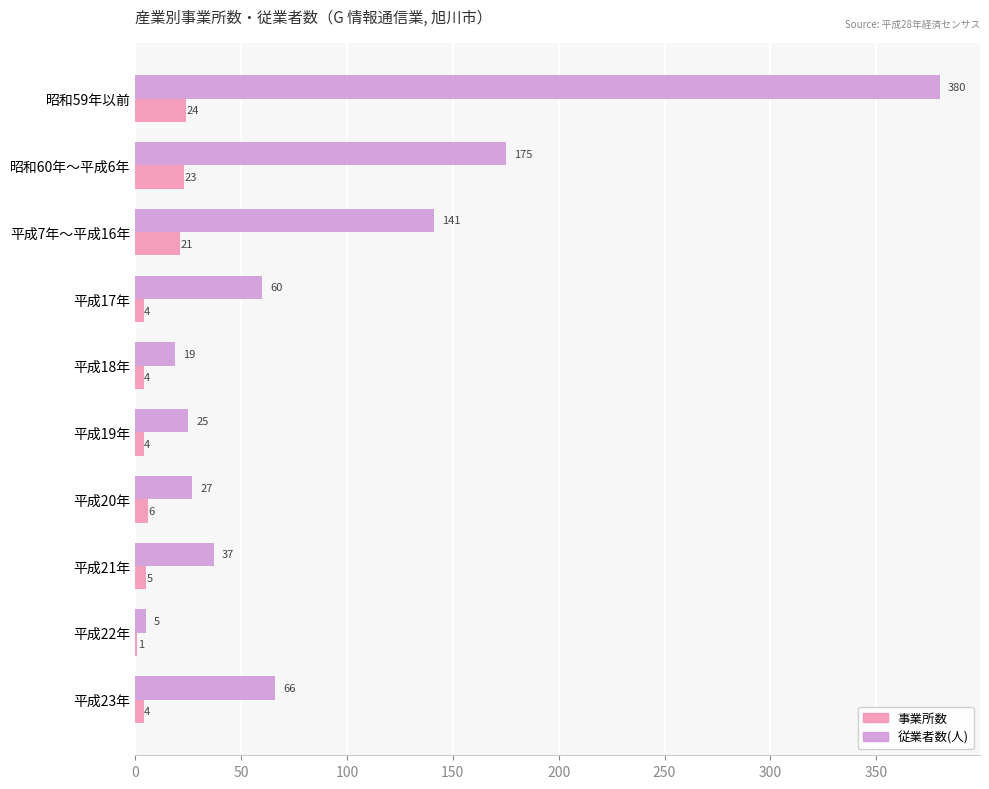

The 従業者数(人) series shows 66 at 平成23年. True or false?

True